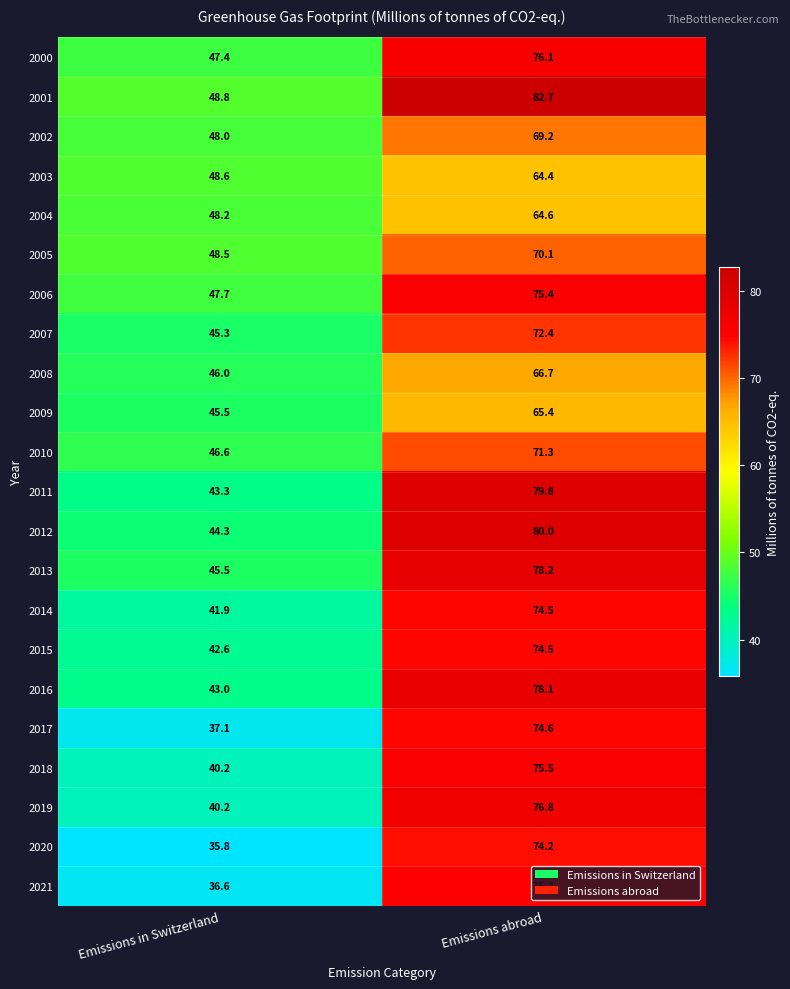

Which series has the widest spread of values?

2021